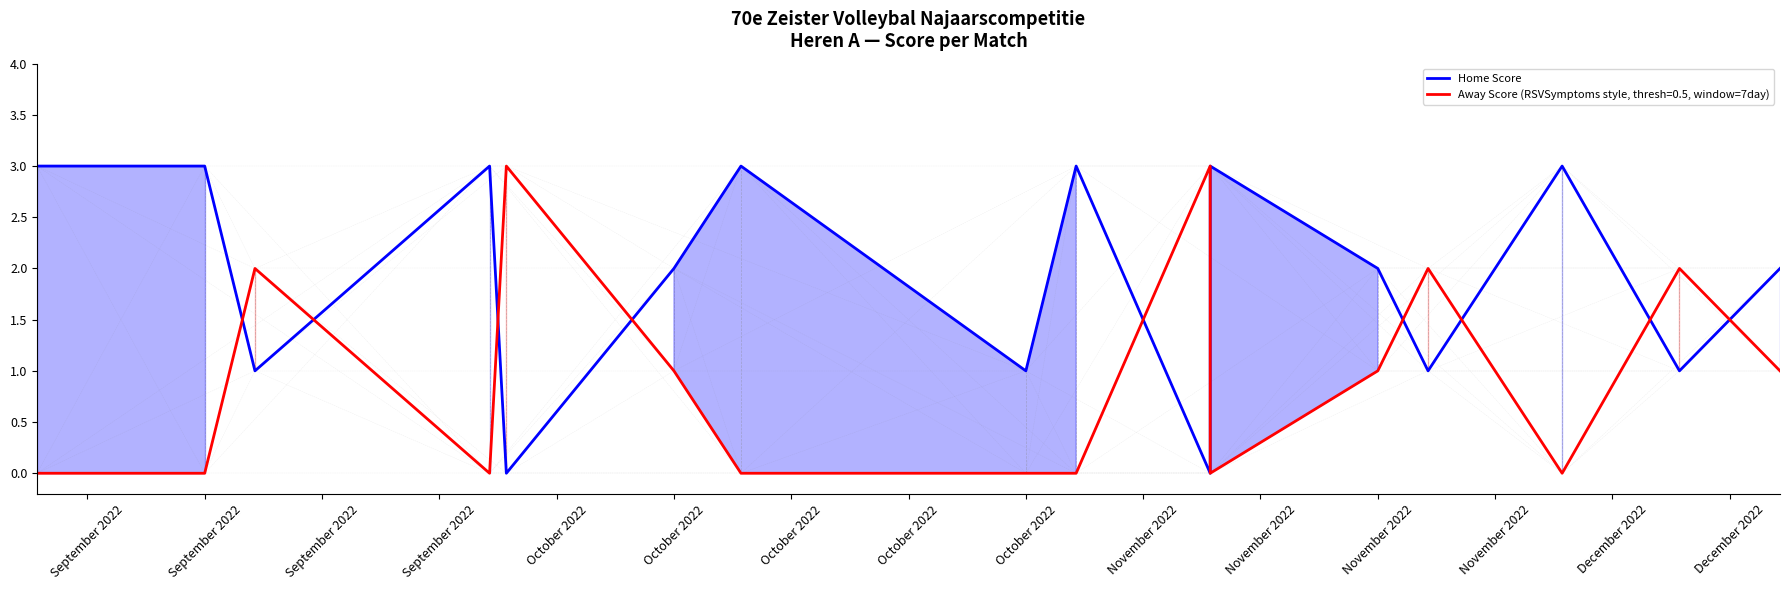

True or false: the data shows 2 at November 2022.

True